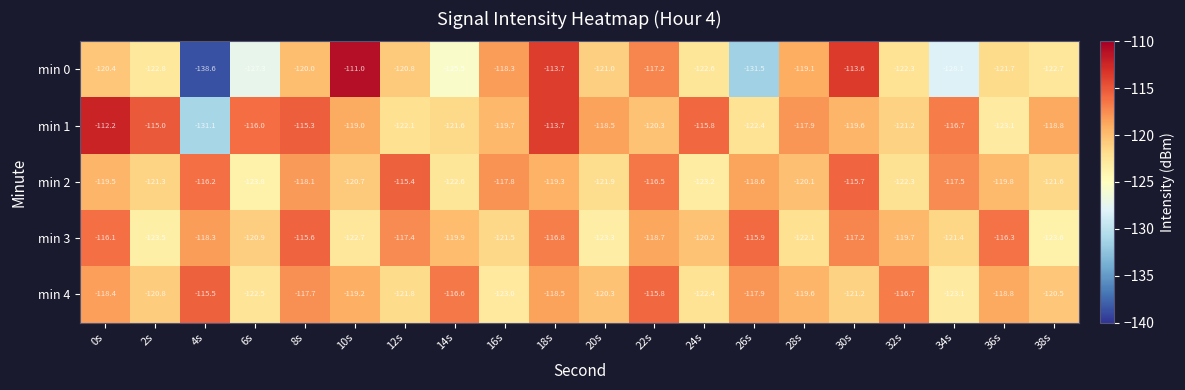

The min 0 series shows -117.2 at 22s. True or false?

True